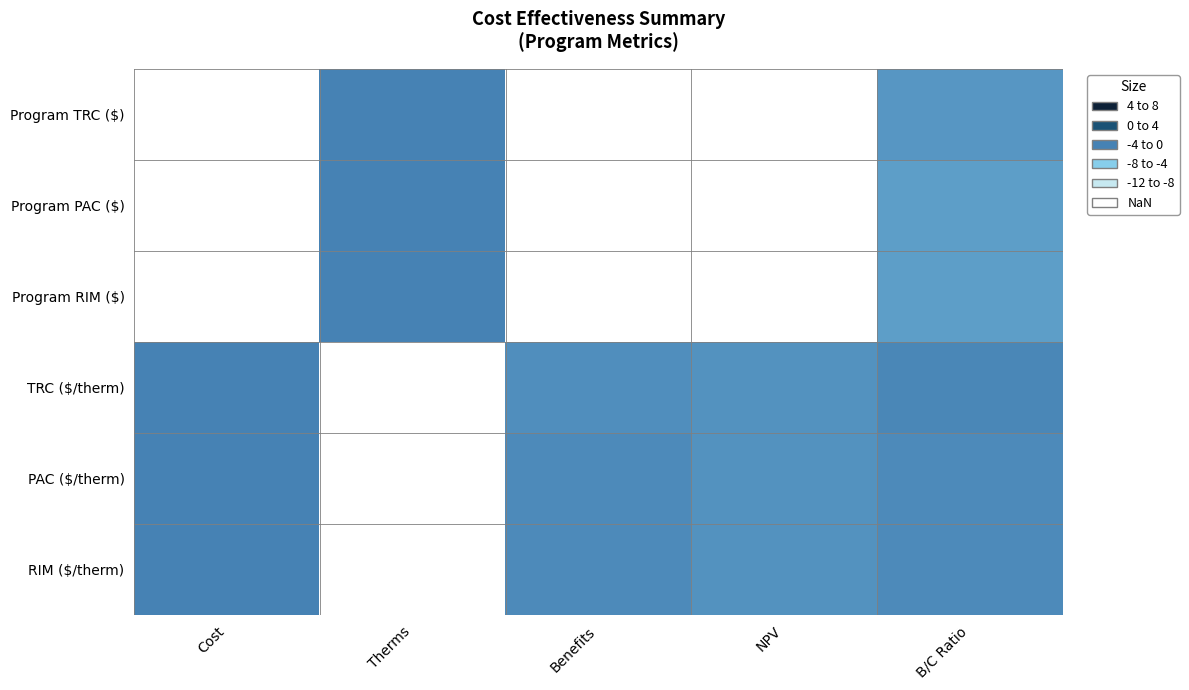

Reading left to right, transcribe all the data shown in this chart.

Program TRC ($): Cost=8.0	Therms=0.0	Benefits=8.0	NPV=8.0	B/C Ratio=1.1
Program PAC ($): Cost=8.0	Therms=0.0	Benefits=8.0	NPV=8.0	B/C Ratio=1.5
Program RIM ($): Cost=8.0	Therms=0.0	Benefits=8.0	NPV=8.0	B/C Ratio=1.5
TRC ($/therm): Cost=0.0	Therms=8.0	Benefits=0.7	NPV=0.8	B/C Ratio=0.3
PAC ($/therm): Cost=0.0	Therms=8.0	Benefits=0.5	NPV=0.8	B/C Ratio=0.5
RIM ($/therm): Cost=0.0	Therms=8.0	Benefits=0.5	NPV=0.8	B/C Ratio=0.5